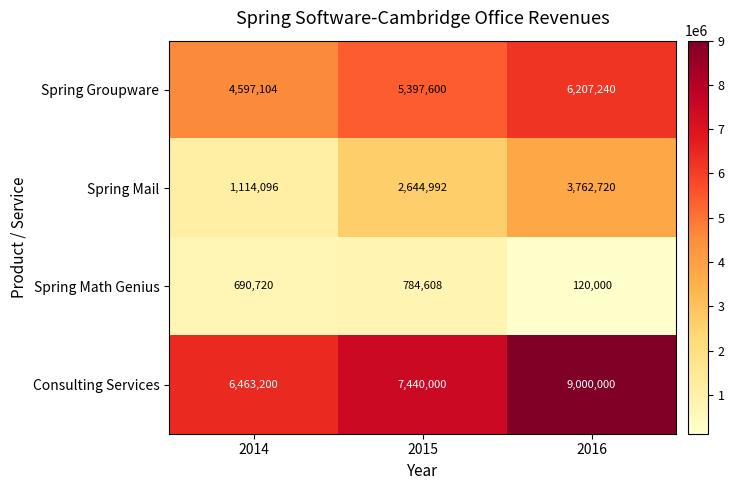

What is the greatest value displayed?

9000000